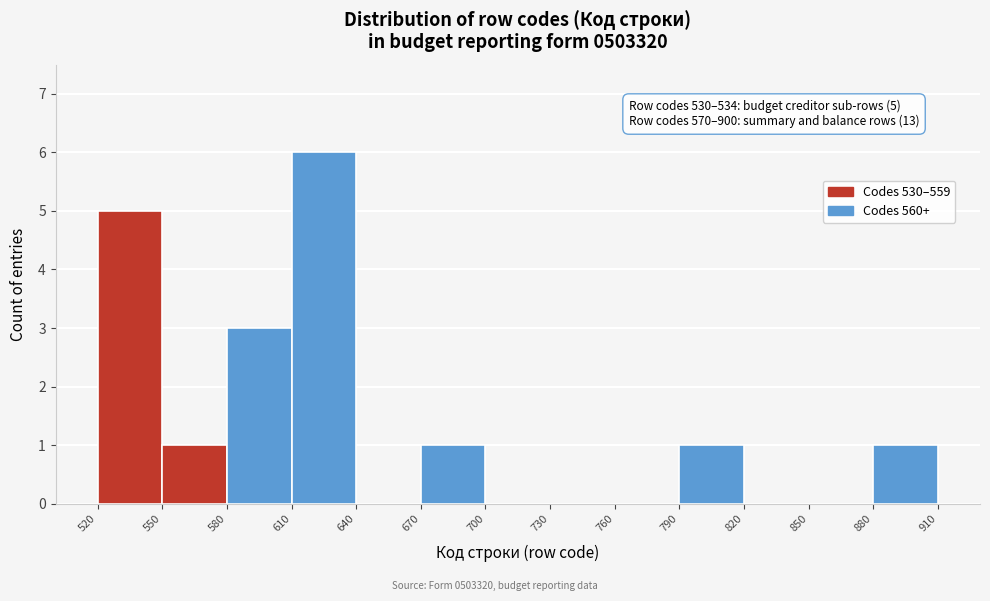

Which range on the x-axis has the tallest bar?

610 to 640